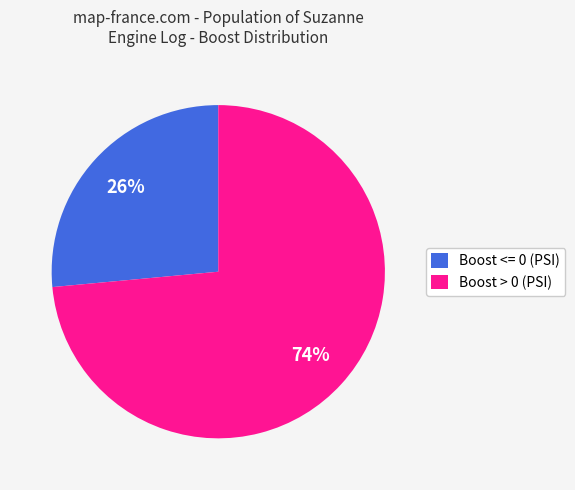

Count the number of slices in the pie.

2